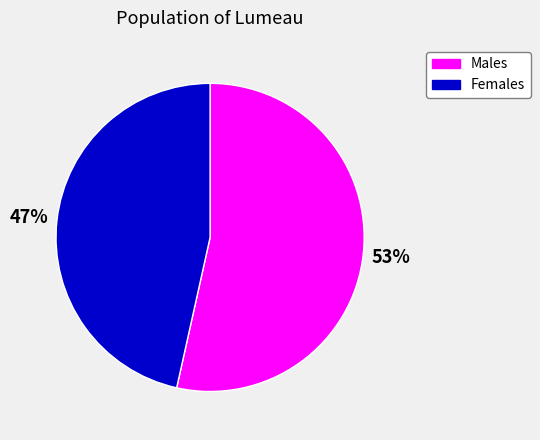

To the nearest percent, what is the average slice percentage?

50%